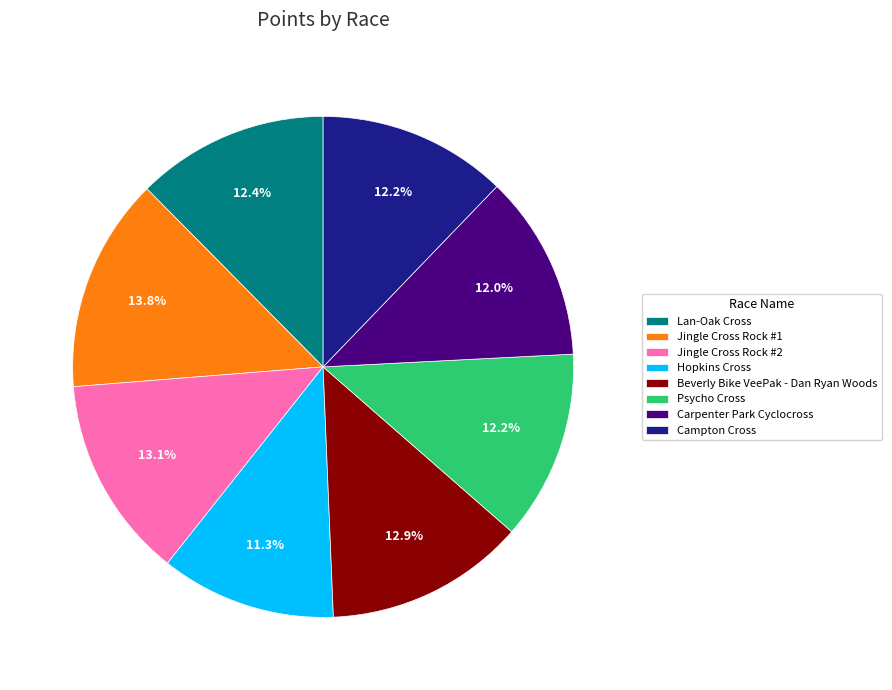

To the nearest percent, what is the difference between the Jingle Cross Rock #2 and Lan-Oak Cross slice percentages?

1%